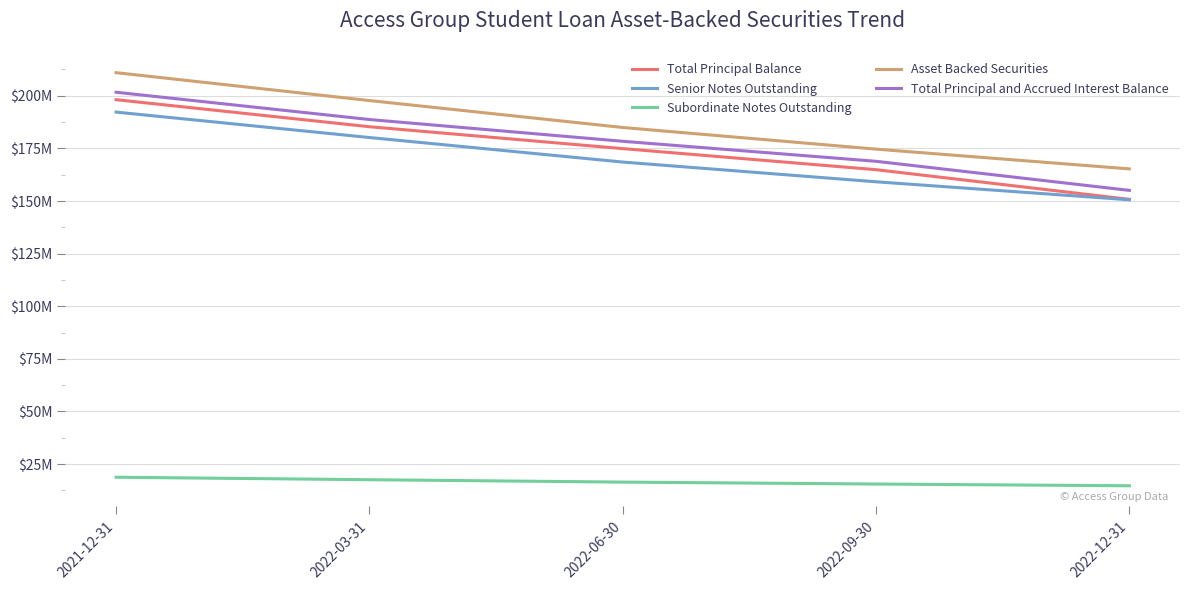

True or false: Subordinate Notes Outstanding has more than 0 points higher than both neighbors.

False